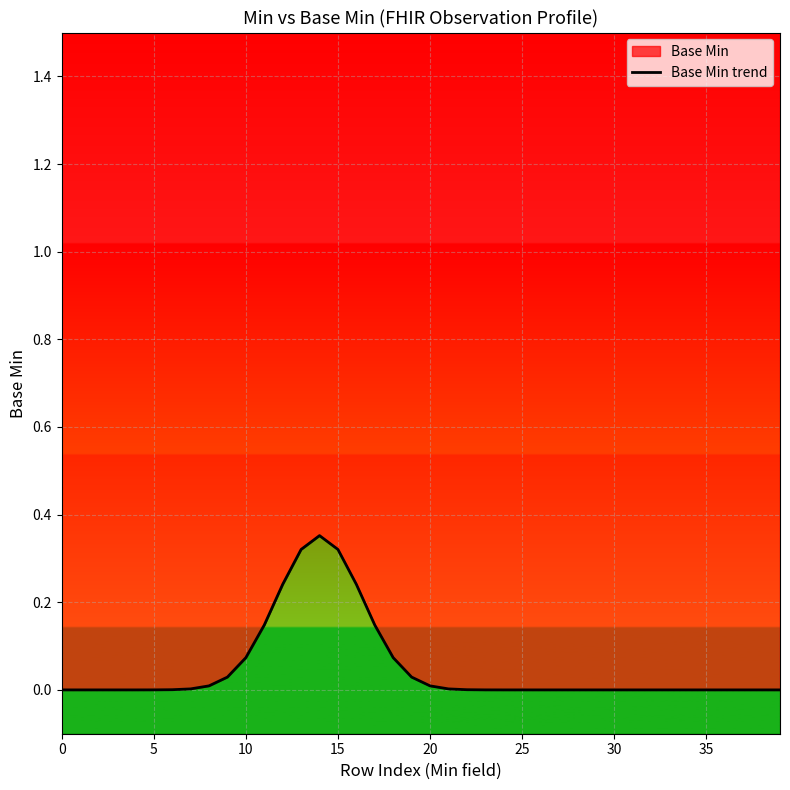

The value at 22 is 0.0. True or false?

False